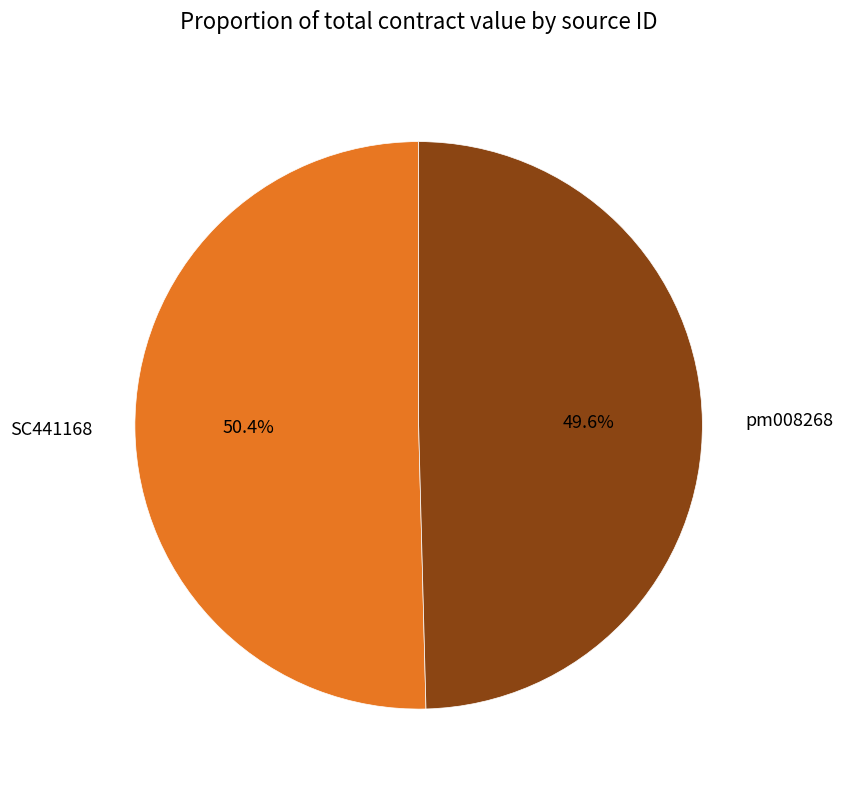

The SC441168 slice represents 50% of the pie. True or false?

True